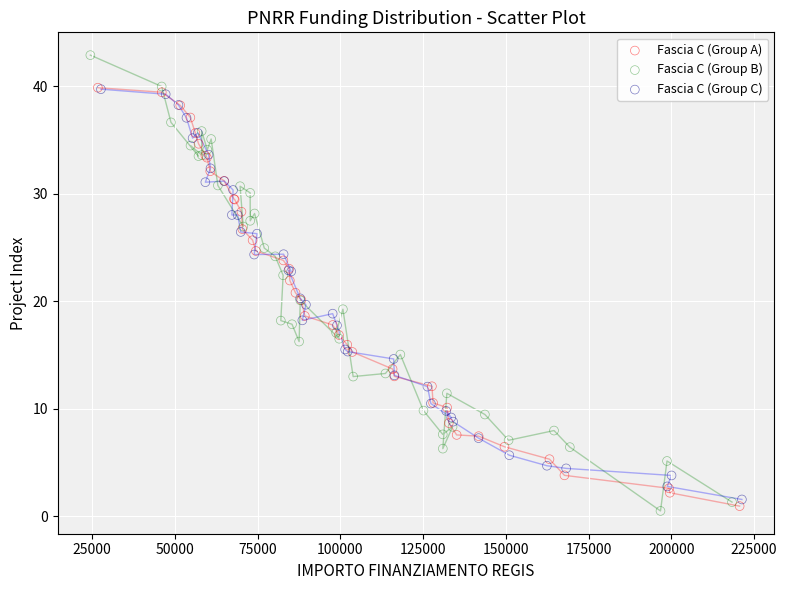

Which series reaches the maximum Y coordinate?

Fascia C (Group B)